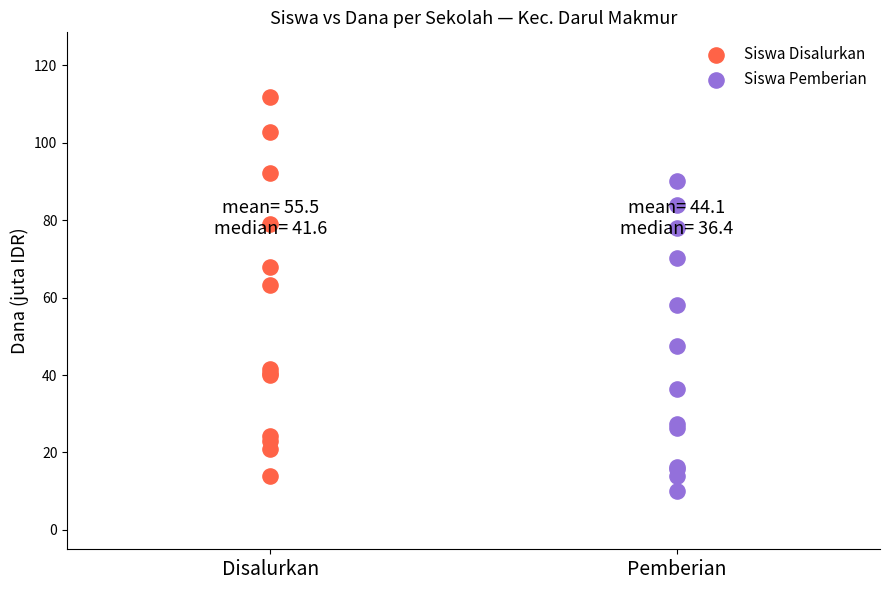

Which series has the widest spread of Y values?

Siswa Disalurkan